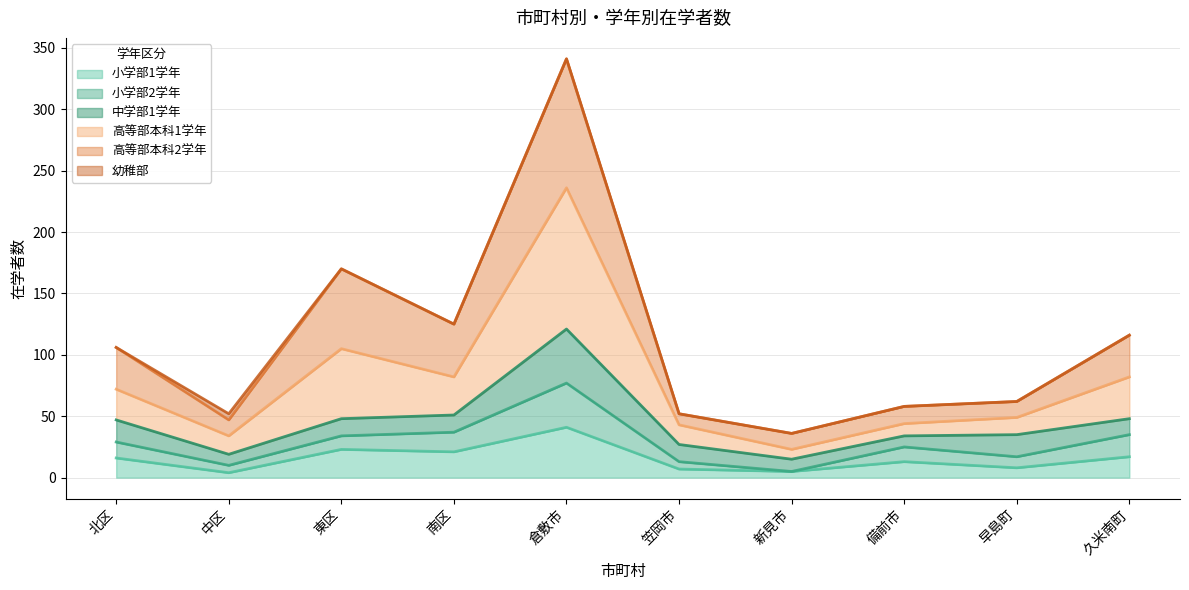

True or false: 小学部1学年 has more than 0 points higher than both neighbors.

True